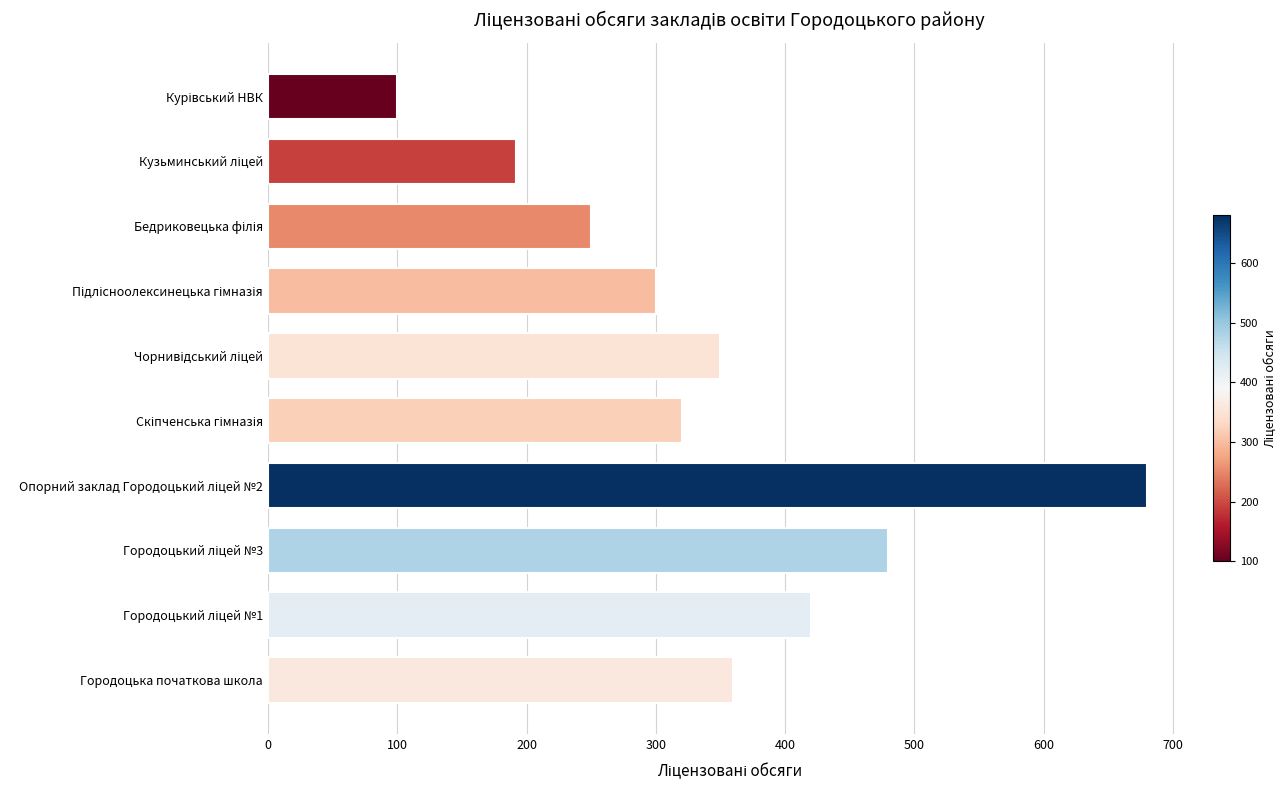

What is the smallest value displayed?

100